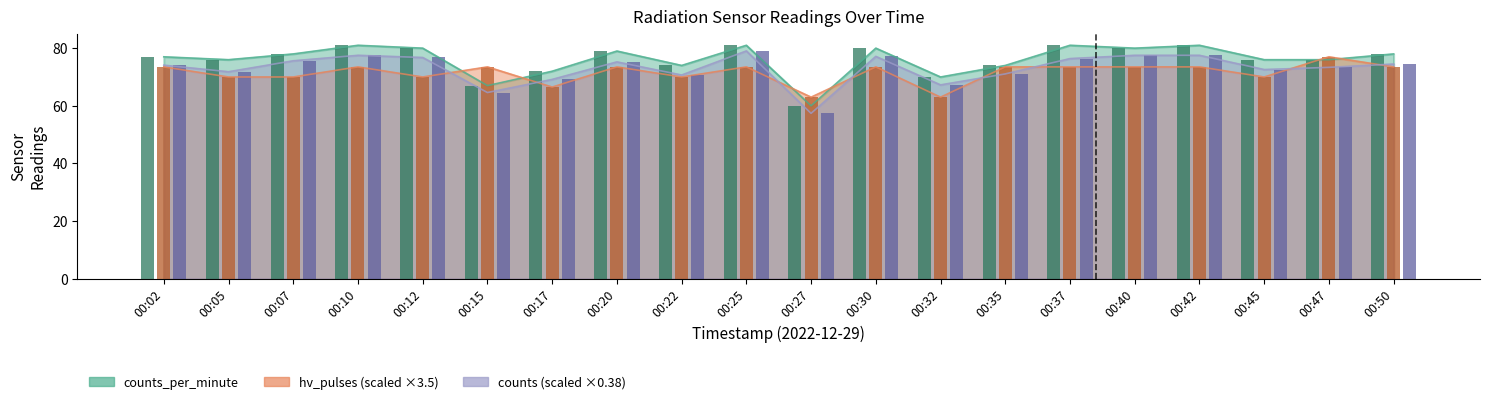

What is the difference between the counts values at 00:27 and 00:10?

20.1